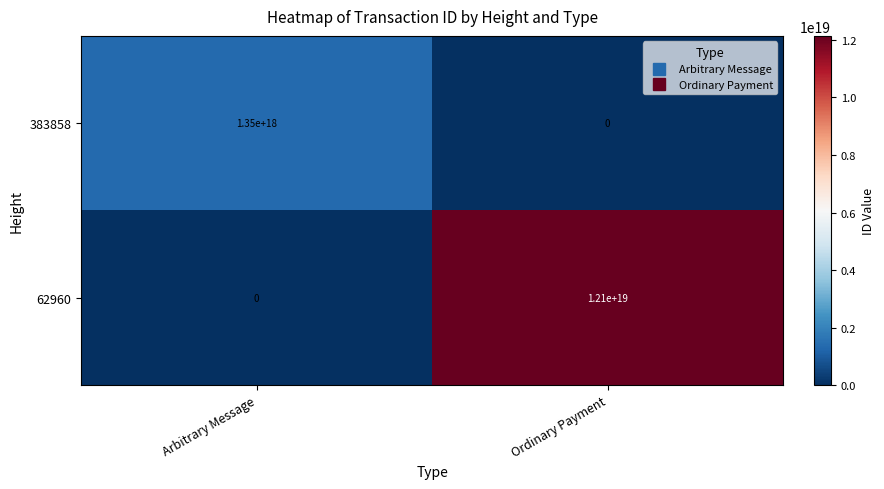

How many data points does each series have?

2